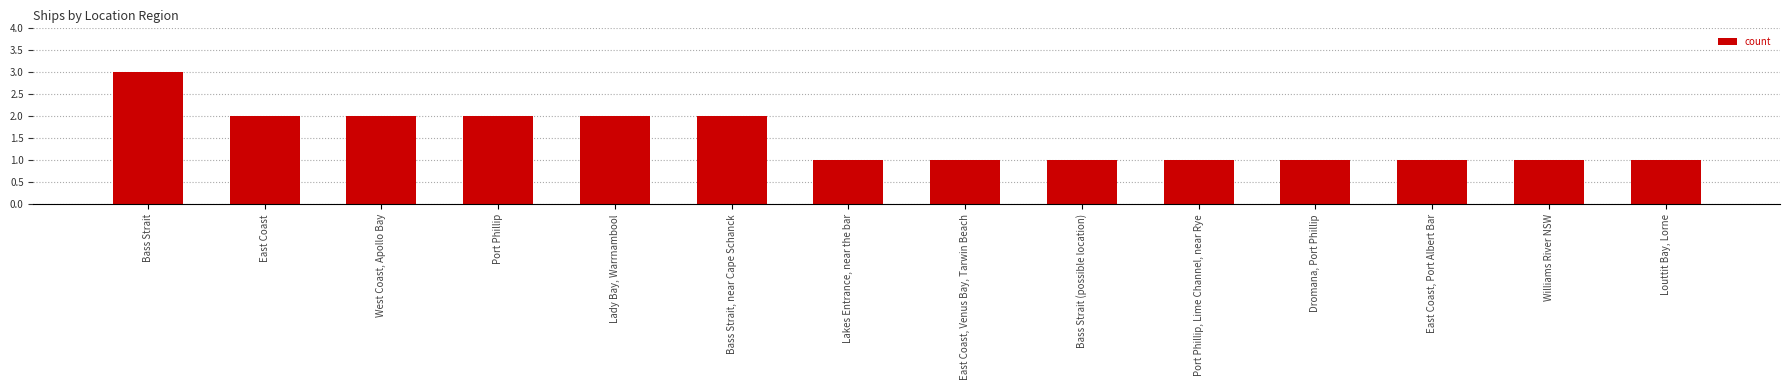

True or false: the data shows 0 at Dromana, Port Phillip.

False